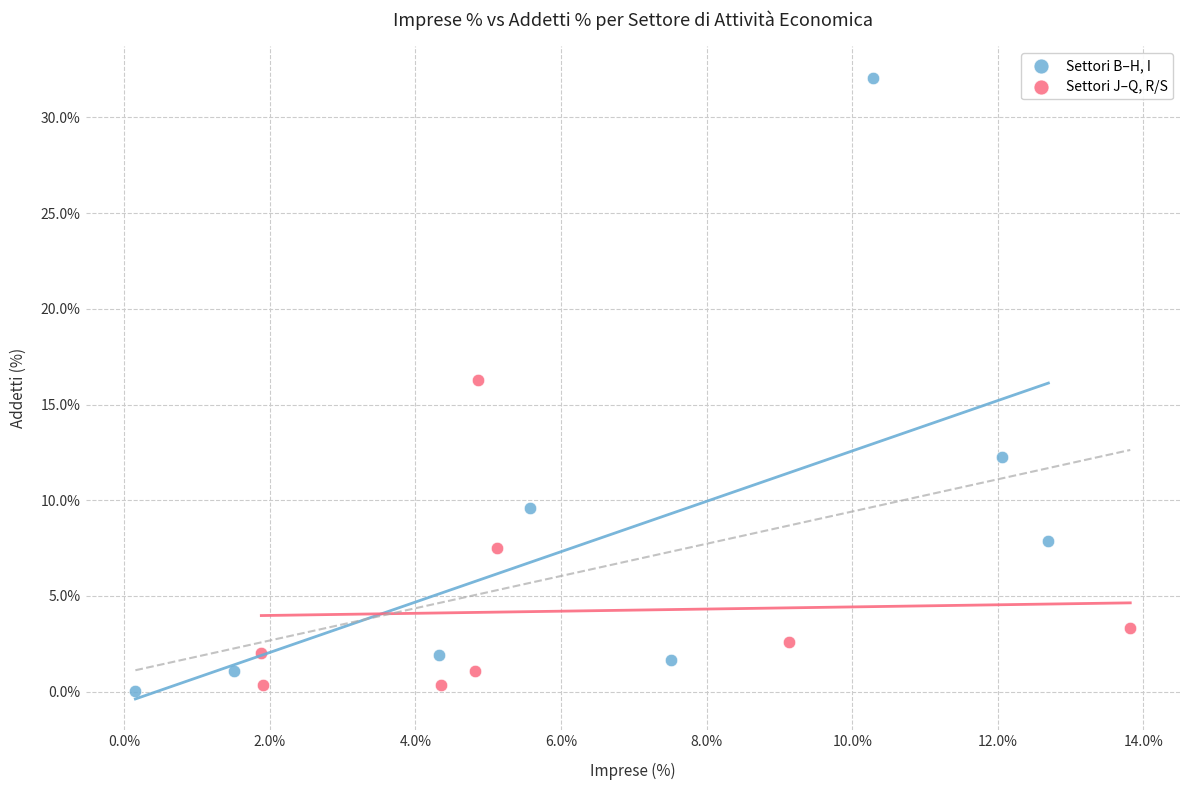

Which series reaches the maximum Y coordinate?

Settori B–H, I